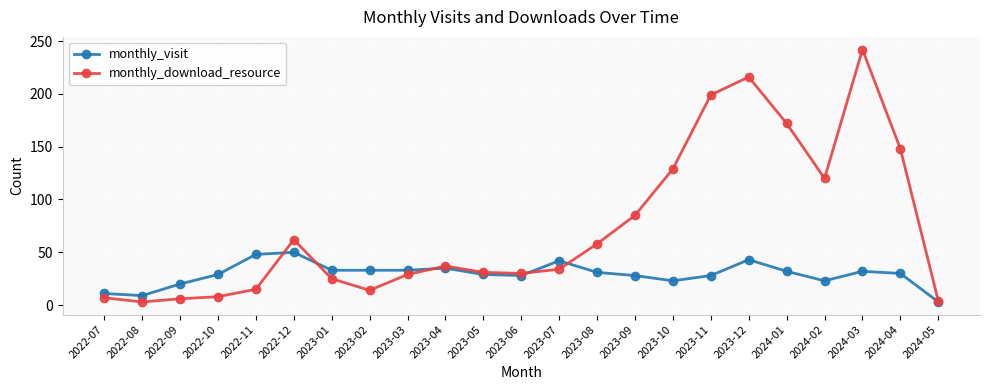

Is it true that monthly_visit equals 18 at 2023-04?

False